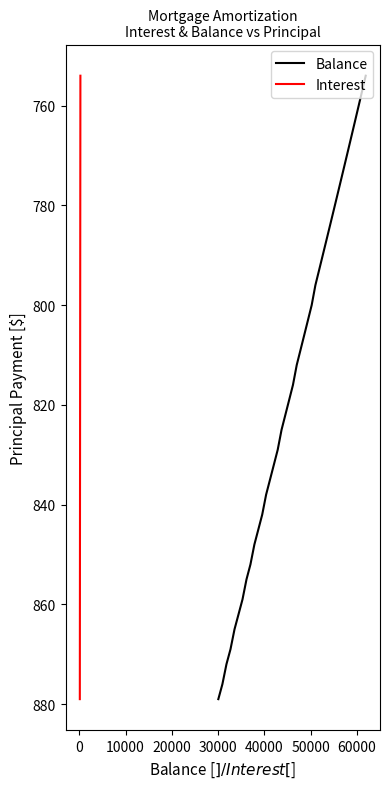

What is the value of the Interest point at the 10th from the left?

781